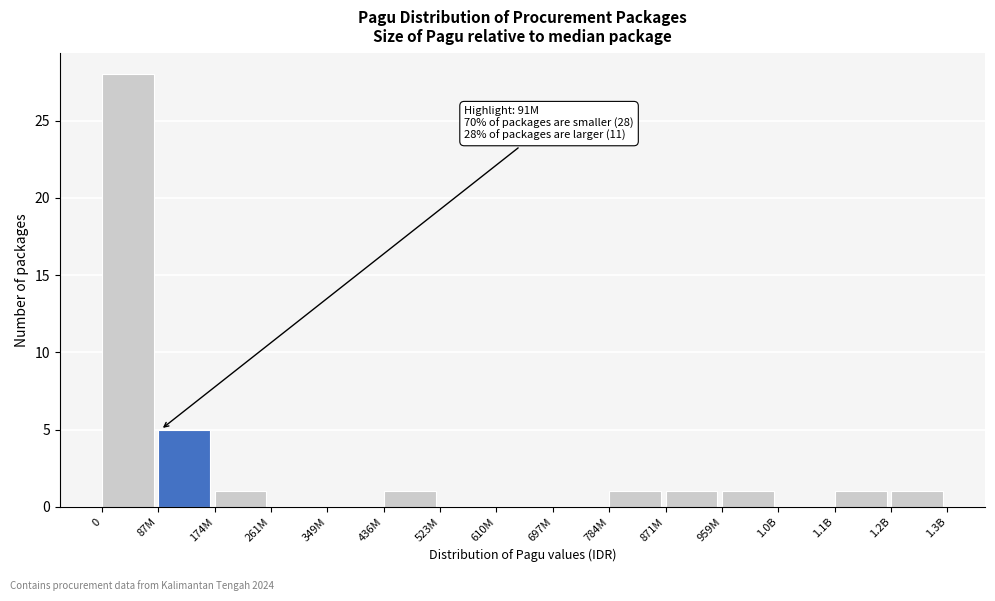

Reading right to left, extract all data points from this chart.

1.2B=1	1.1B=1	1.0B=0	959M=1	871M=1	784M=1	697M=0	610M=0	523M=0	436M=1	349M=0	261M=0	174M=1	87M=5	0=28